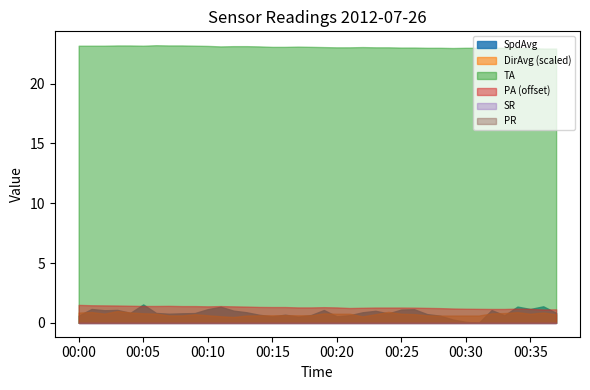

Where is the first local minimum for DirAvg?

00:02